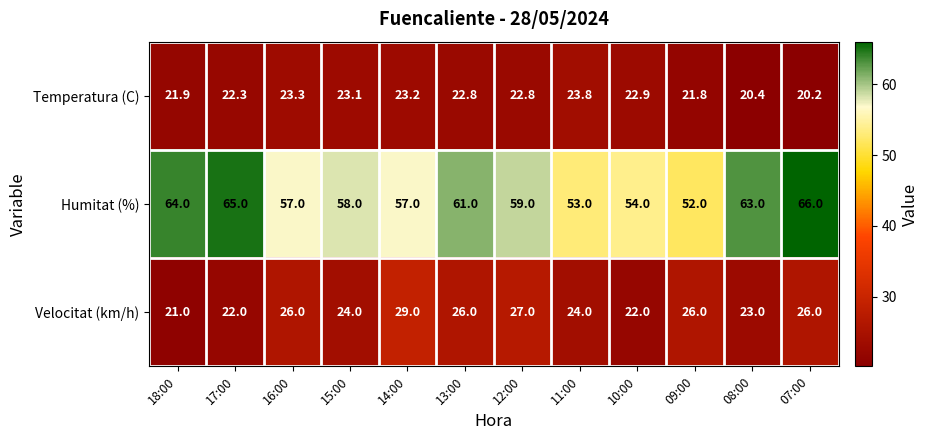

At 11:00, list the series in order from largest to smallest.

Humitat (%), Velocitat (km/h), Temperatura (C)